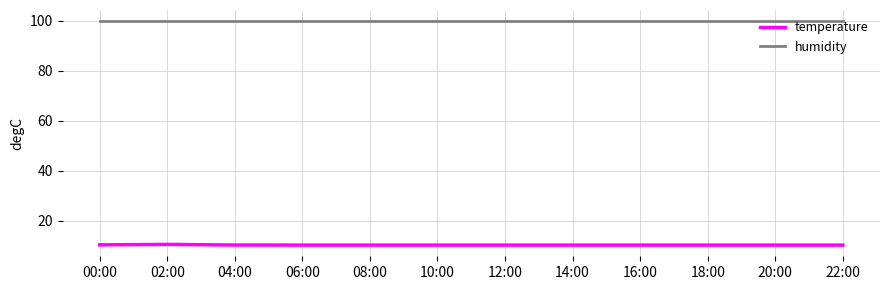

What position from the left is 02:00?

2